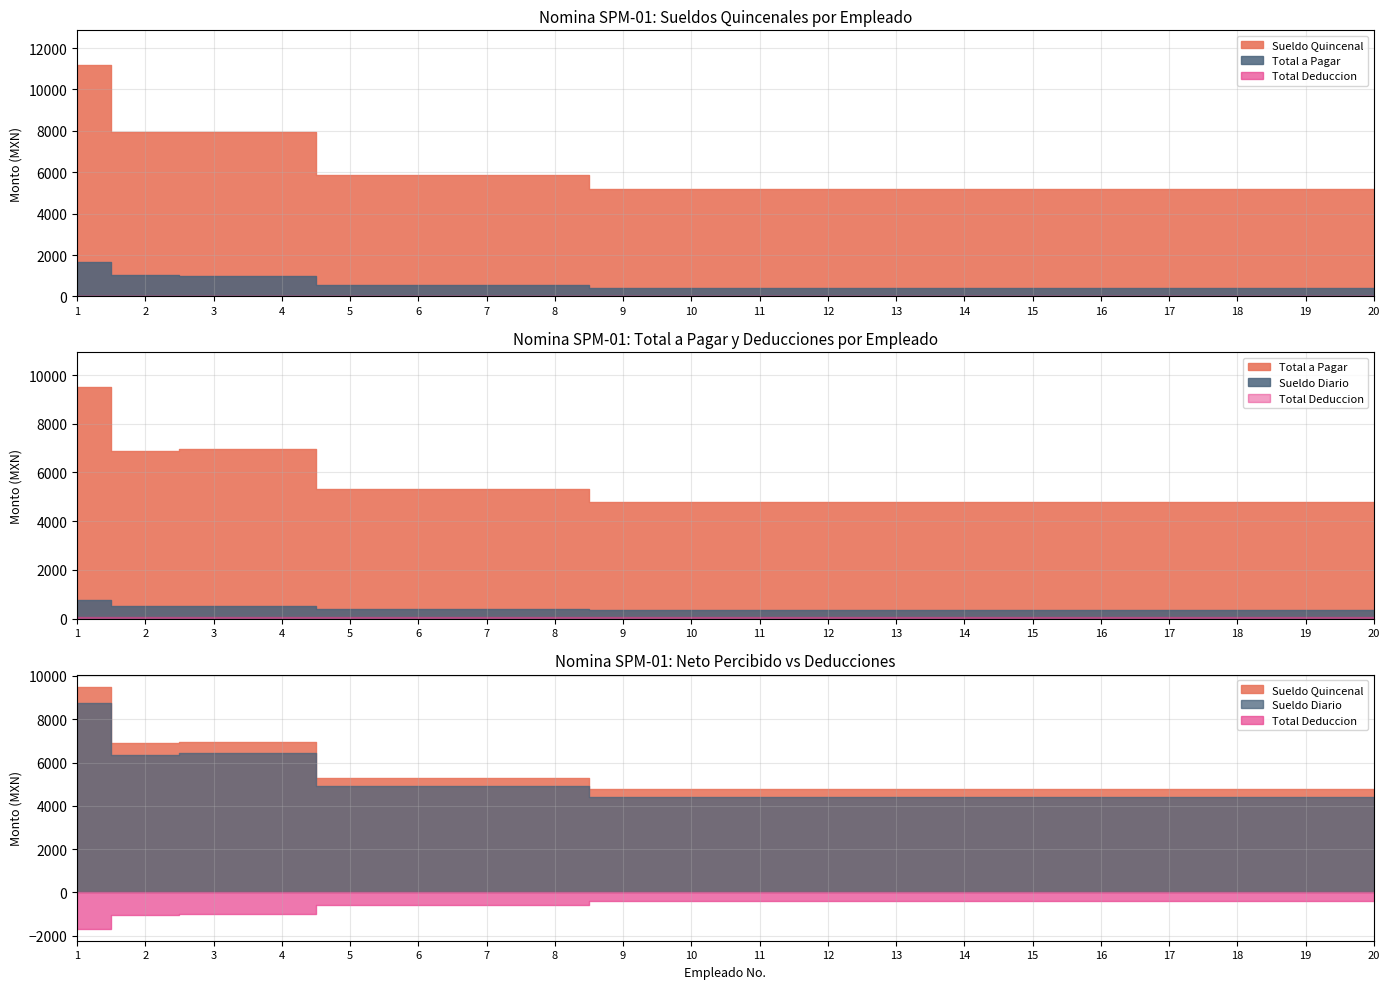

What is the value of the Sueldo Diario point at the 6th from the left?

391.4